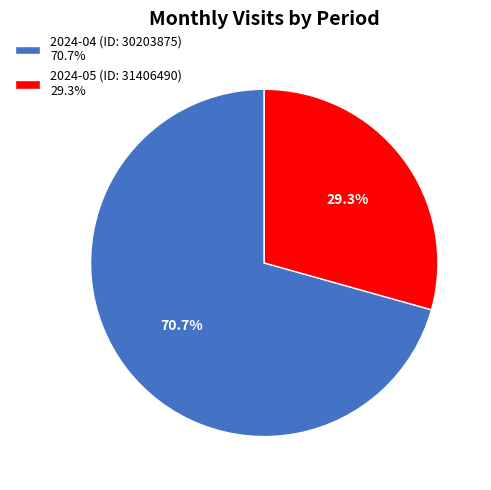

To the nearest percent, what is the combined percentage of 2024-04 (ID: 30203875) and 2024-05 (ID: 31406490)?

100%